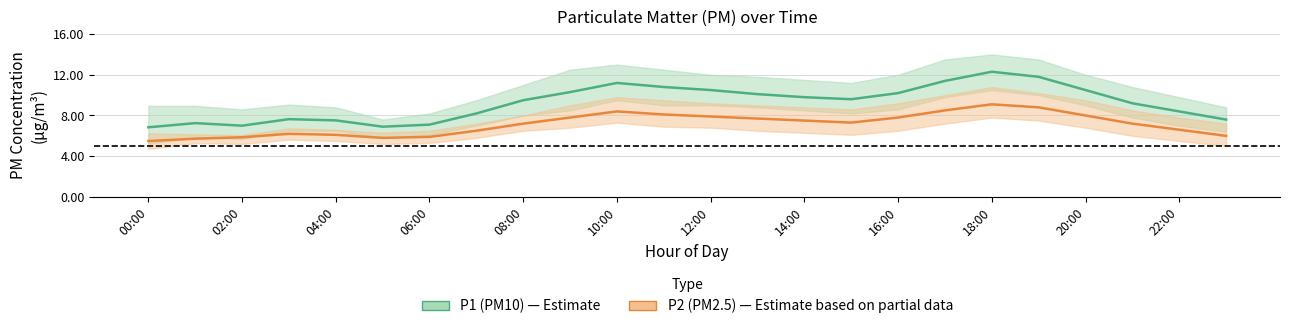

What is the minimum value for P1 (PM10)?

6.8